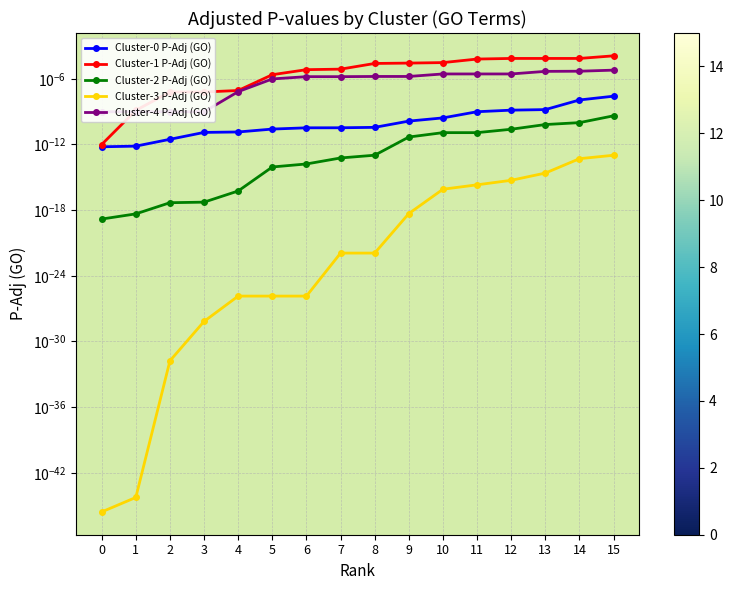

Rank the series at 11 from highest to lowest value.

Cluster-1 P-Adj (GO), Cluster-4 P-Adj (GO), Cluster-0 P-Adj (GO), Cluster-2 P-Adj (GO), Cluster-3 P-Adj (GO)